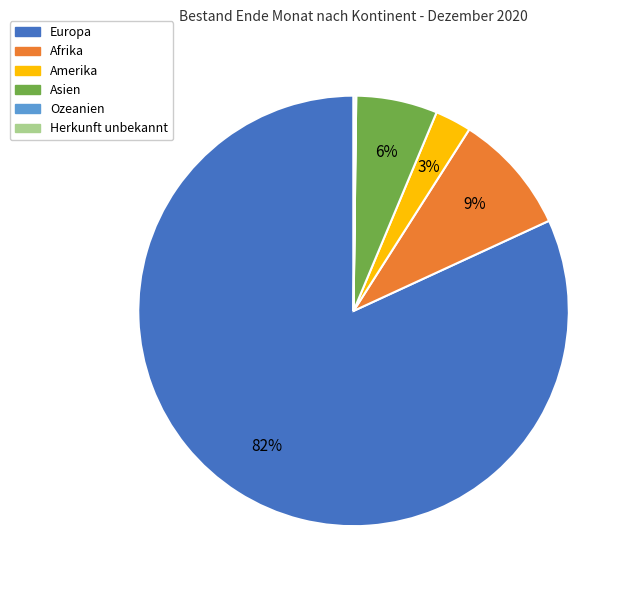

Do Asien and Europa together represent more than half of the pie?

Yes